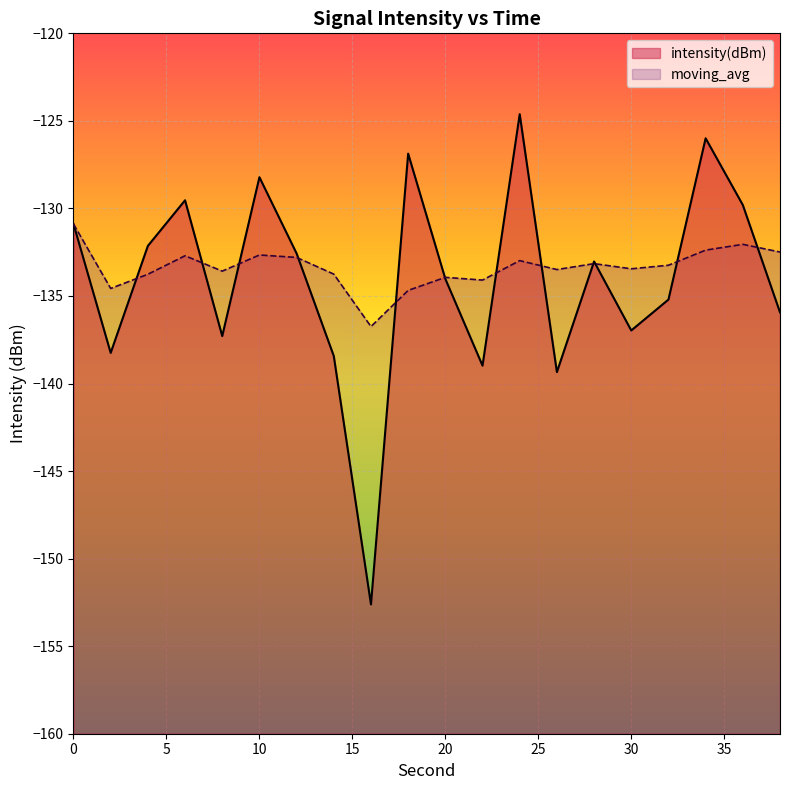

How many lines are shown in the chart?

2